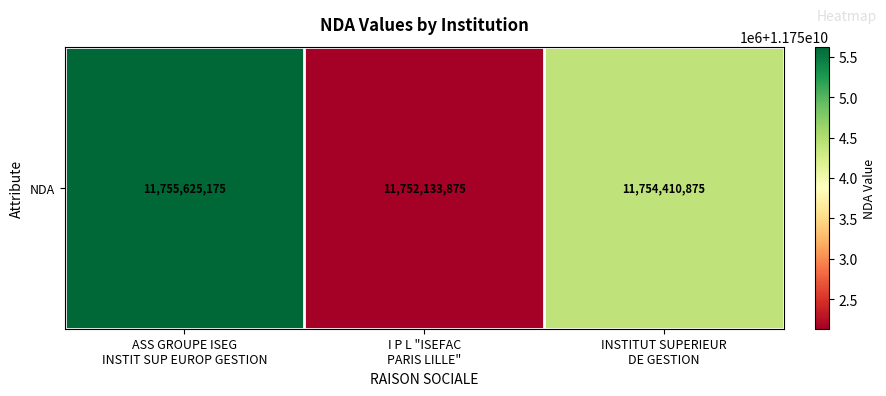

How many values are between 11752133875 and 11755625175?

3